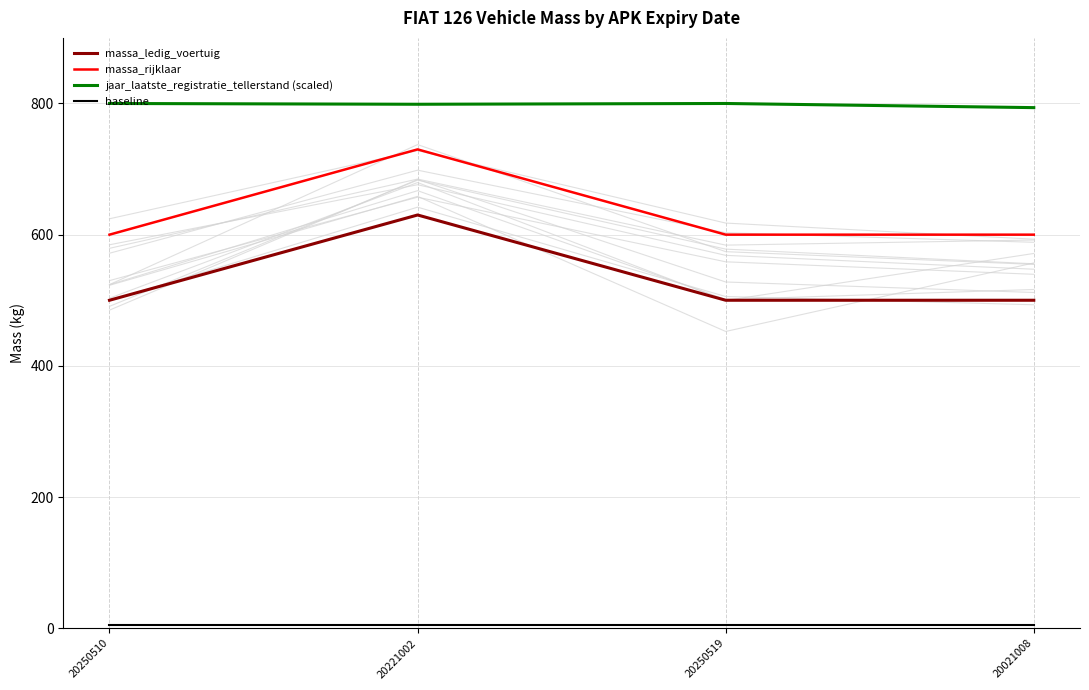

Which category has the lowest value in the baseline series?

20250510